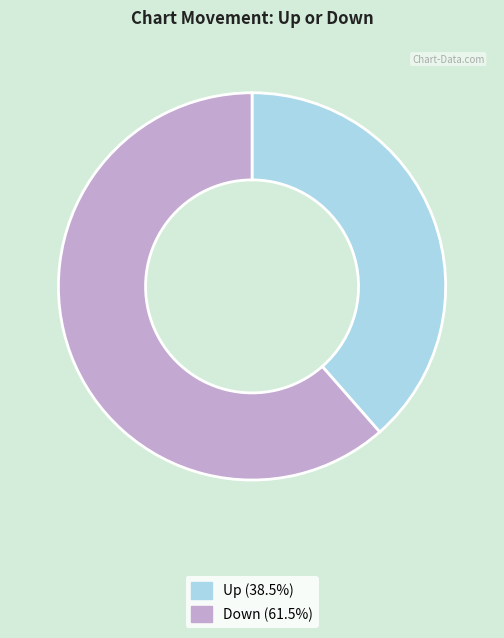

The Down slice represents 61% of the pie. True or false?

True